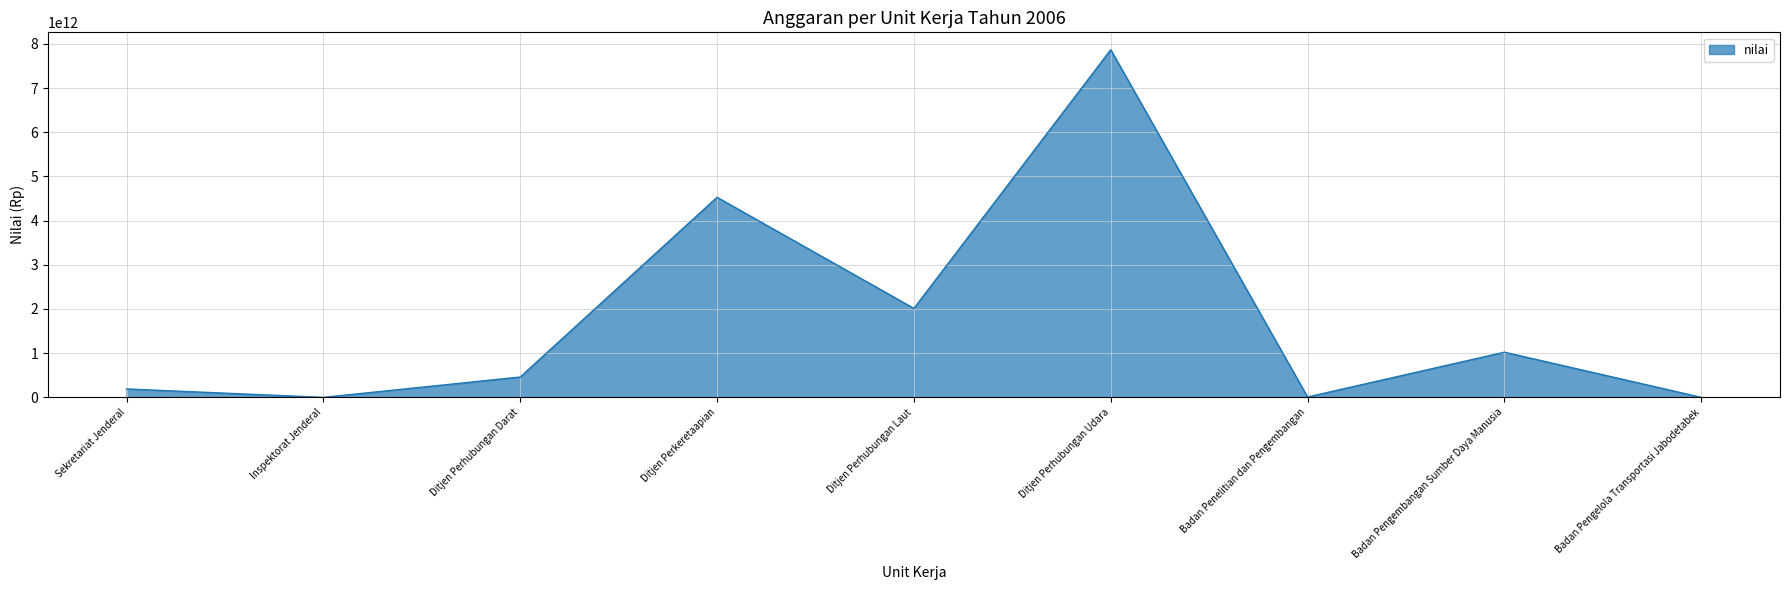

At which label is the value closest to 3934012544403?

Ditjen Perkeretaapian